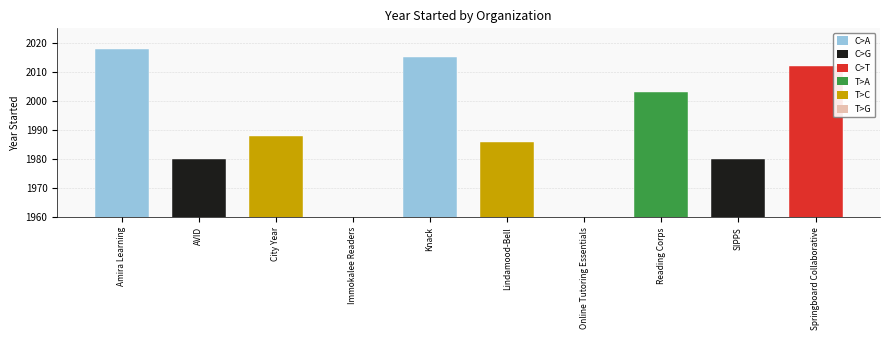

Reading left to right, transcribe all the data shown in this chart.

2018	1980	1988	0	2015	1986	0	2003	1980	2012